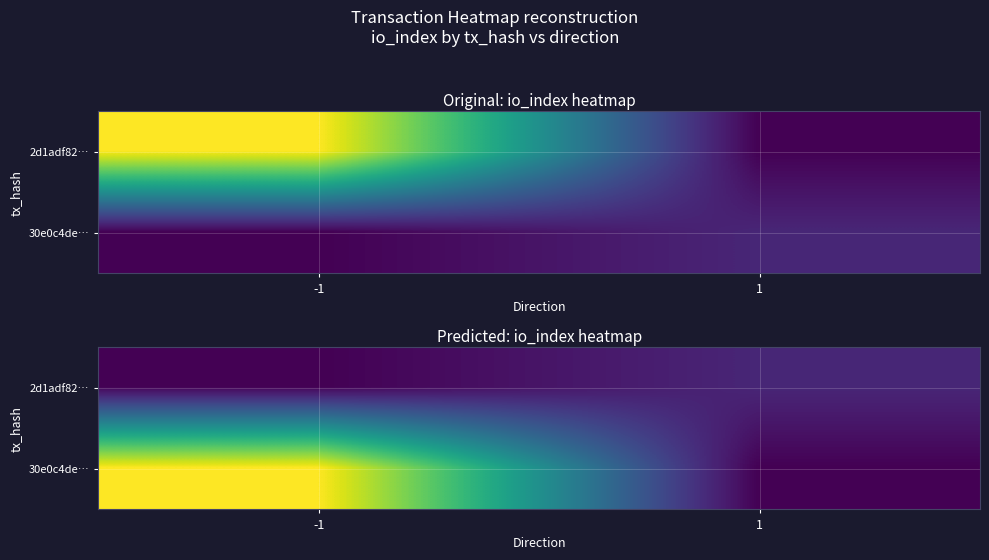

Which series has the largest range (max minus min)?

30e0c4de…